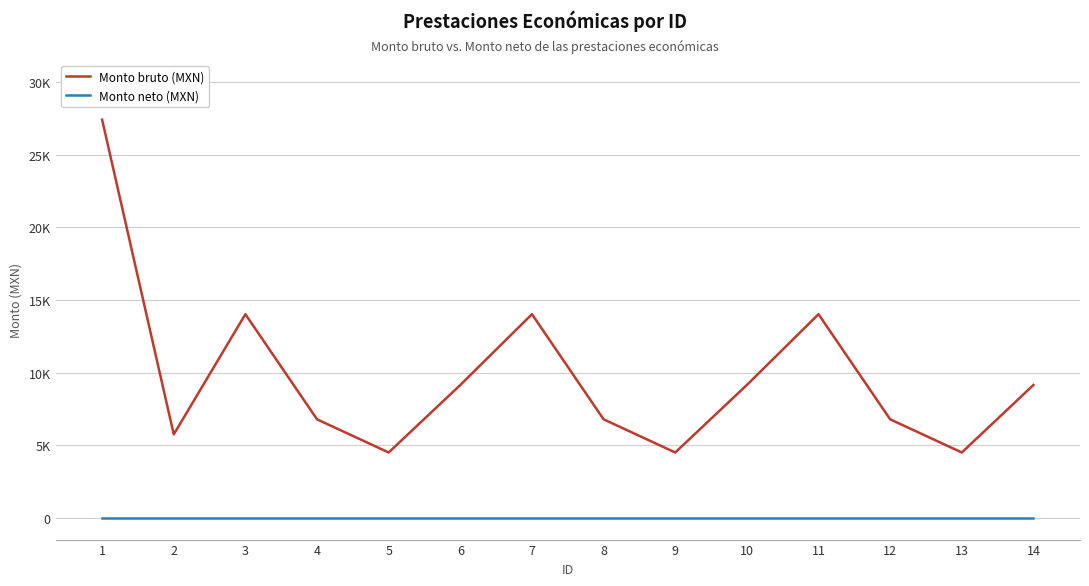

Does the chart have visible grid lines?

Yes